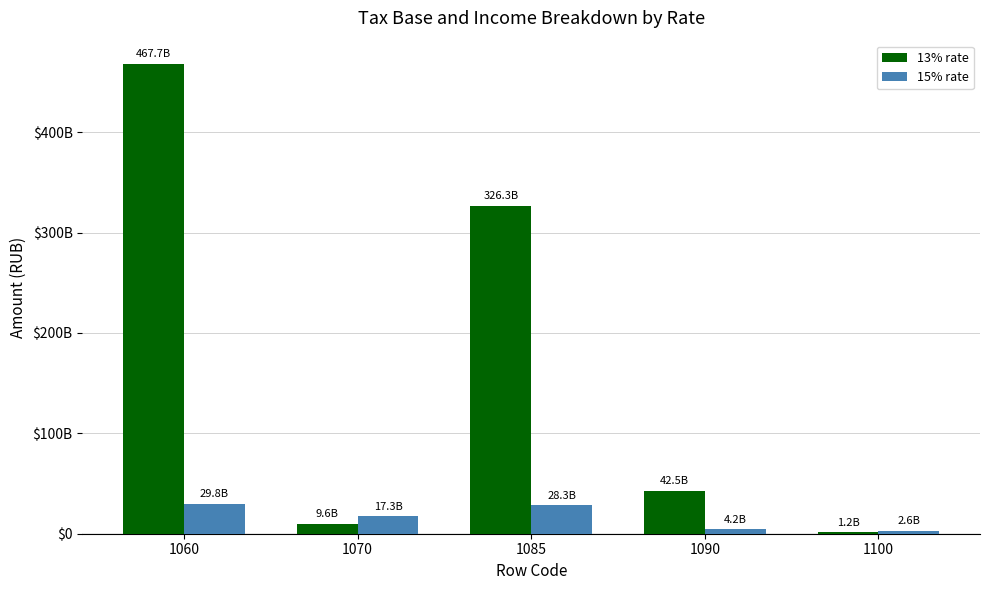

What are all the series names shown in the legend?

13% rate, 15% rate